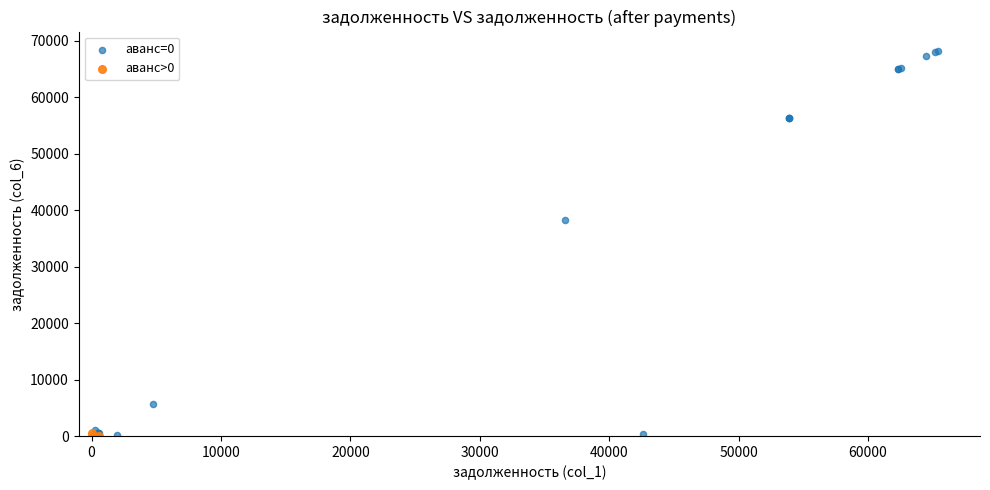

Which series has the widest spread of Y values?

аванс=0